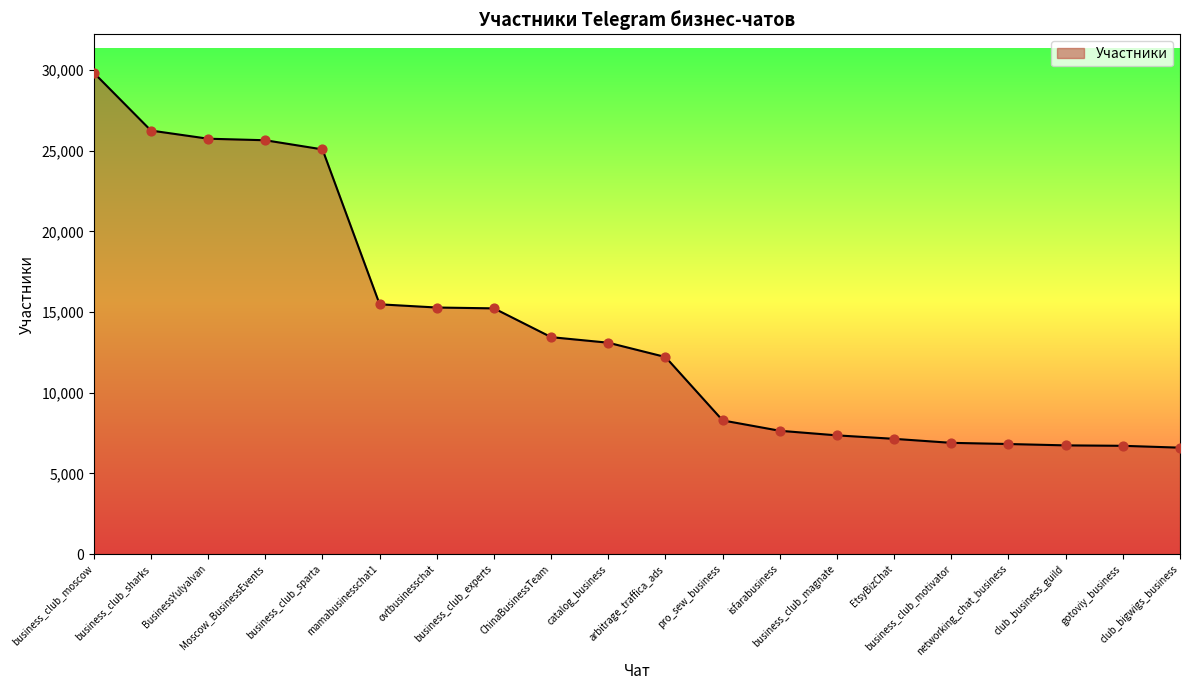

What is the change in value from ovtbusinesschat to gotoviy_business?

-8570